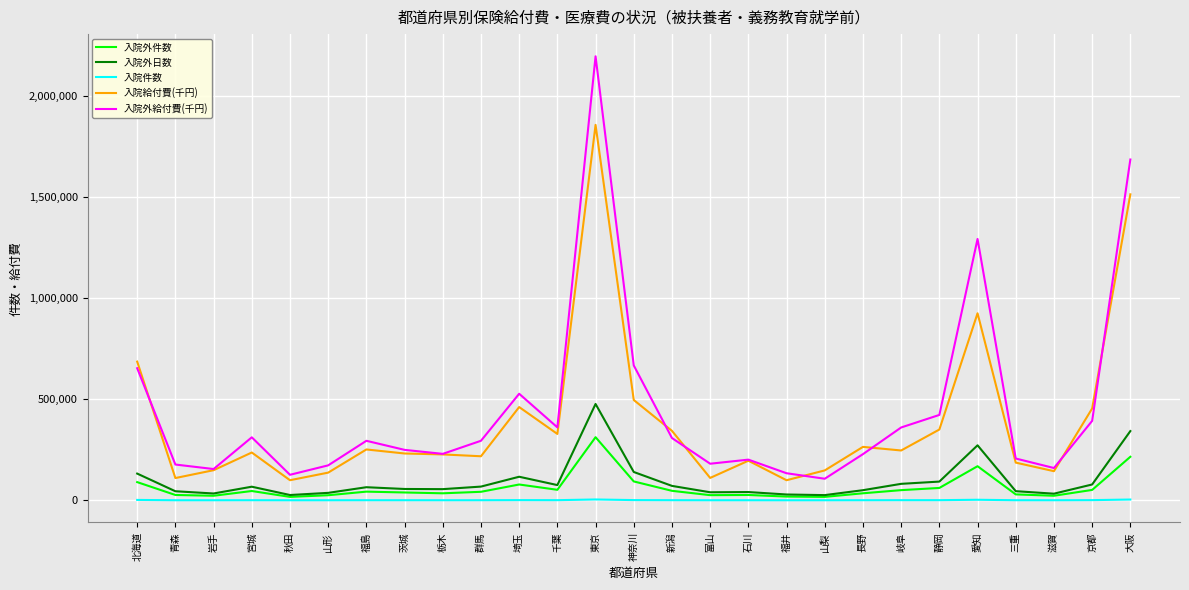

True or false: 入院外件数 has a value of 51481.0 at 京都.

True